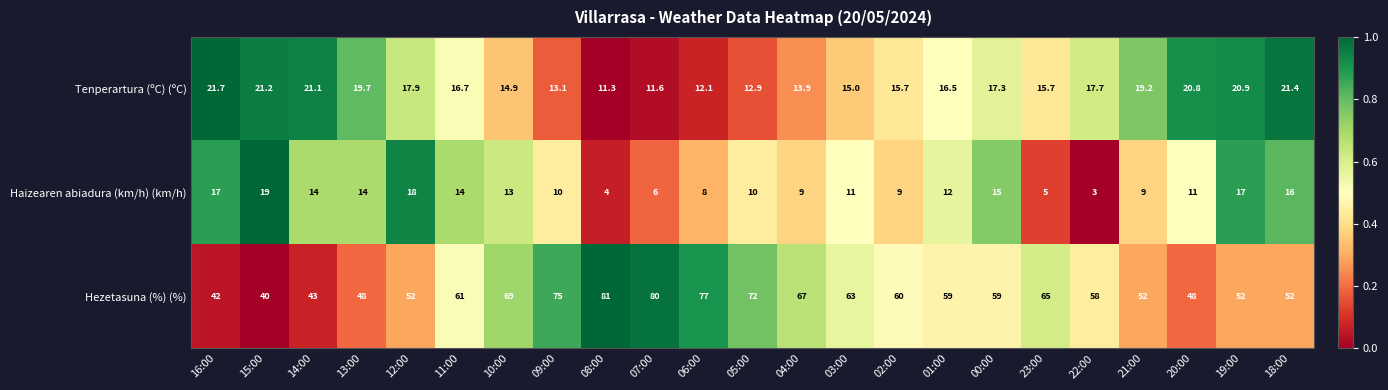

How many distinct data groups are displayed?

3